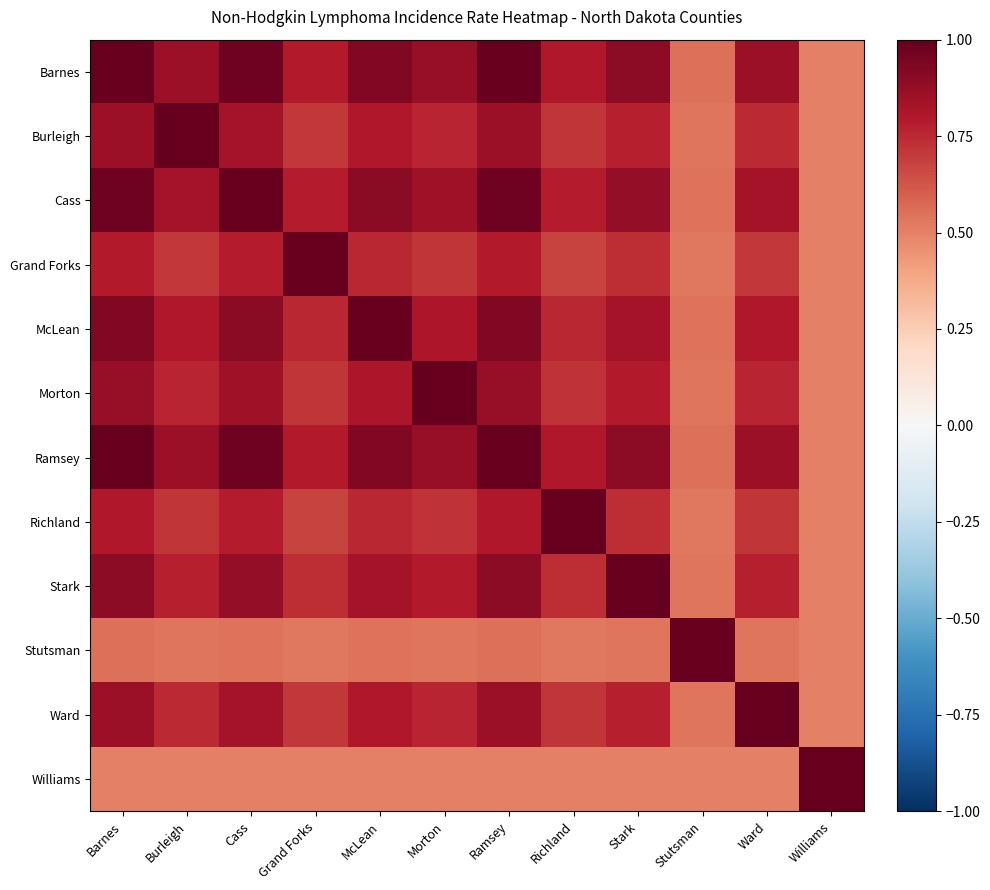

What is the difference between the highest and lowest values at Cass?

0.5